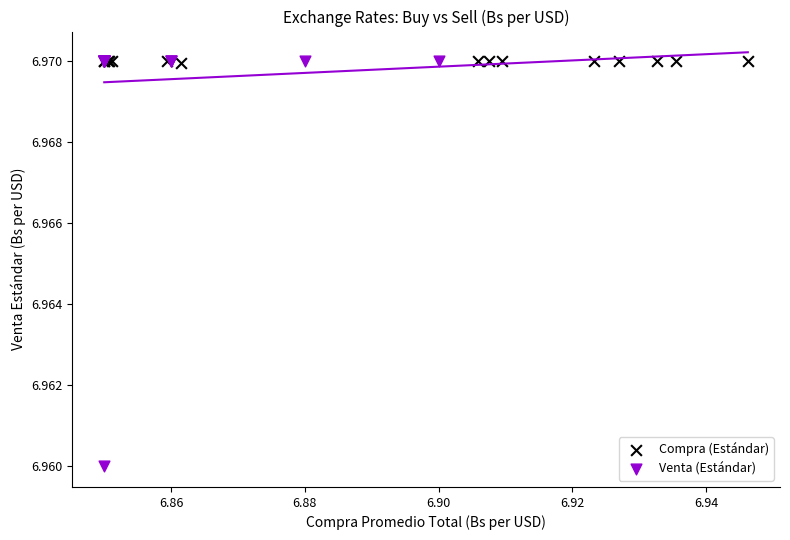

What are all the series names shown in the legend?

Compra (Estándar), Venta (Estándar)